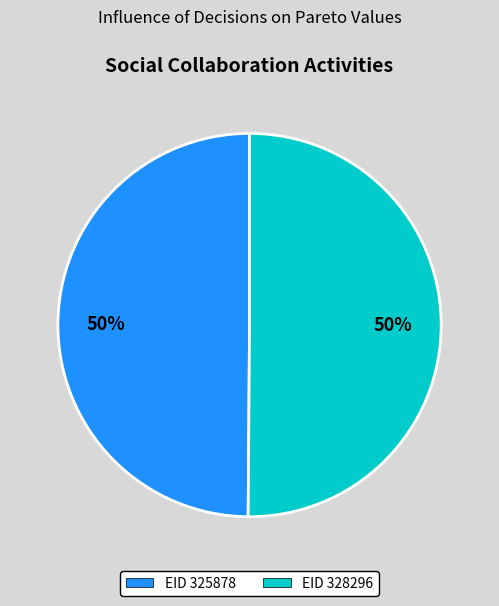

What is the ratio of the value at EID 325878 to the value at EID 328296?

1.0